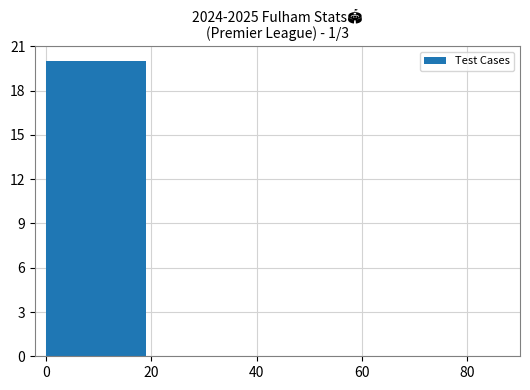

What is the change in value from 0 to 60?

-20